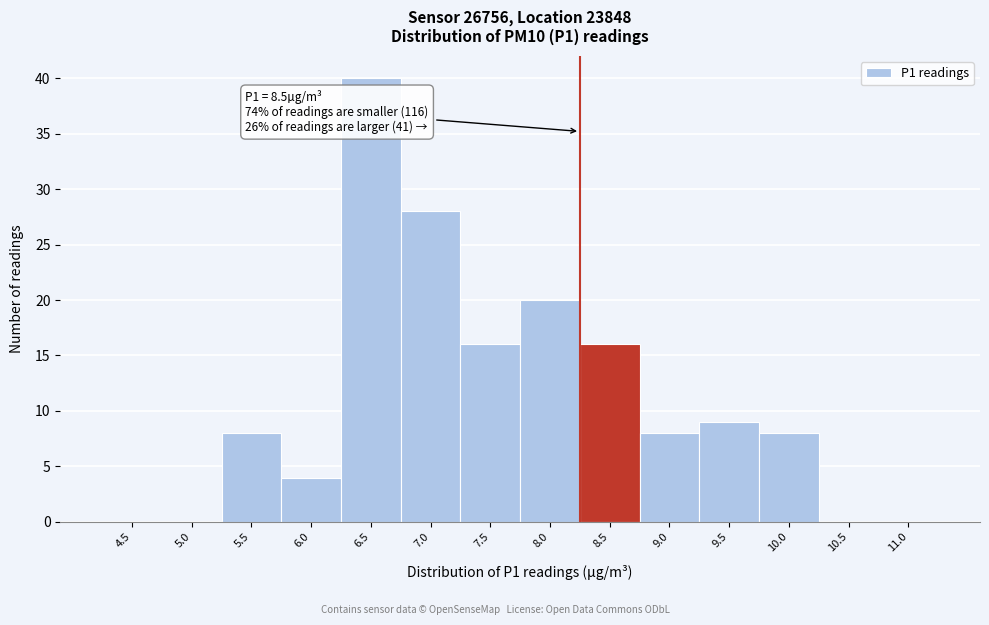

Reading left to right, extract all data points from this chart.

4.5=0	5.0=0	5.5=8	6.0=4	6.5=40	7.0=28	7.5=16	8.0=20	8.5=16	9.0=8	9.5=9	10.0=8	10.5=0	11.0=0